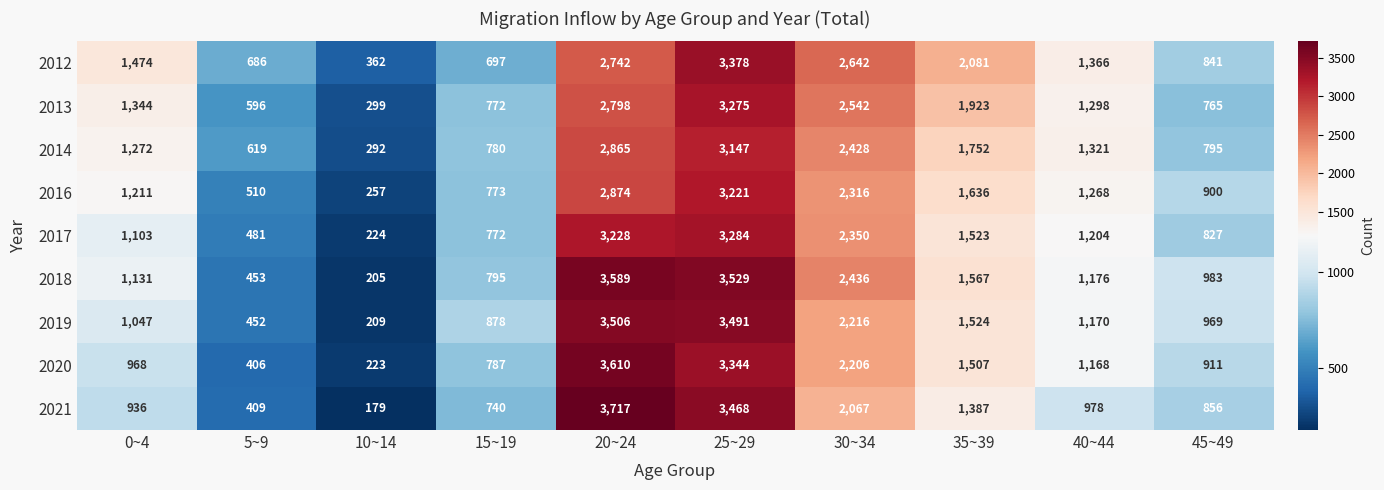

Where is 2021 nearest to the value 1948?

30~34